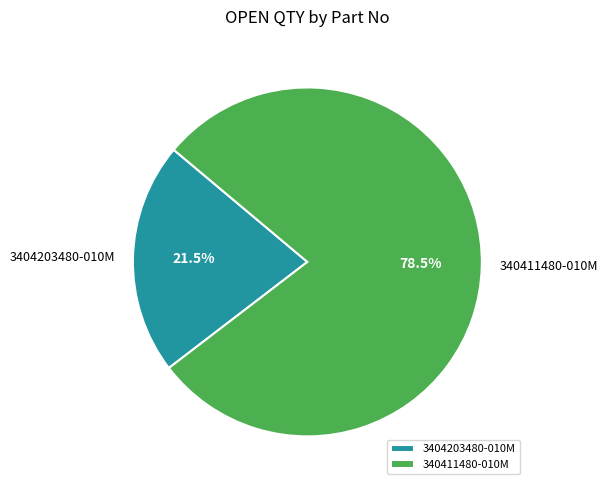

How many segments does this pie chart have?

2